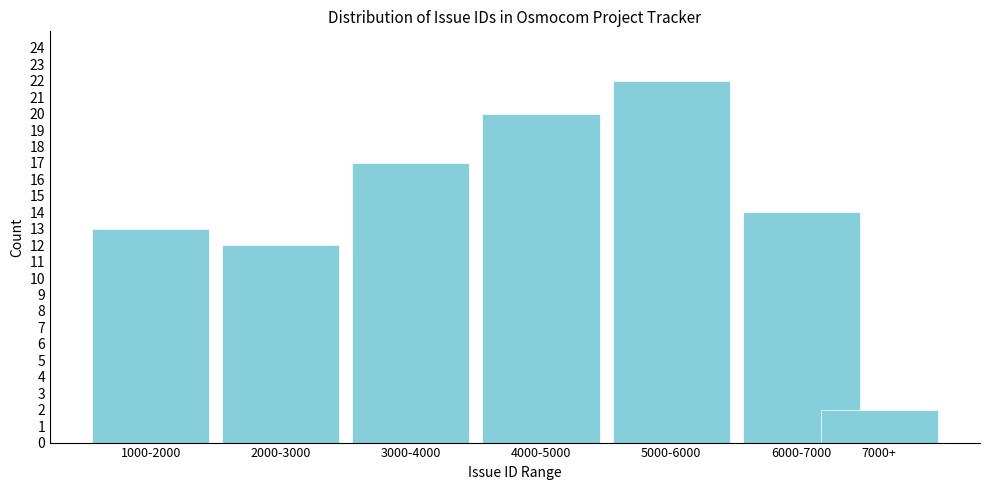

Reading right to left, what are all the values shown in this chart?

7000+=2	6000-7000=14	5000-6000=22	4000-5000=20	3000-4000=17	2000-3000=12	1000-2000=13